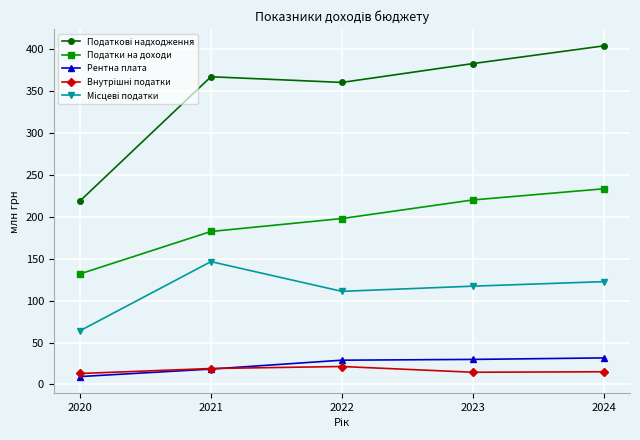

Rank the categories by Податки на доходи value from lowest to highest.

2020, 2021, 2022, 2023, 2024